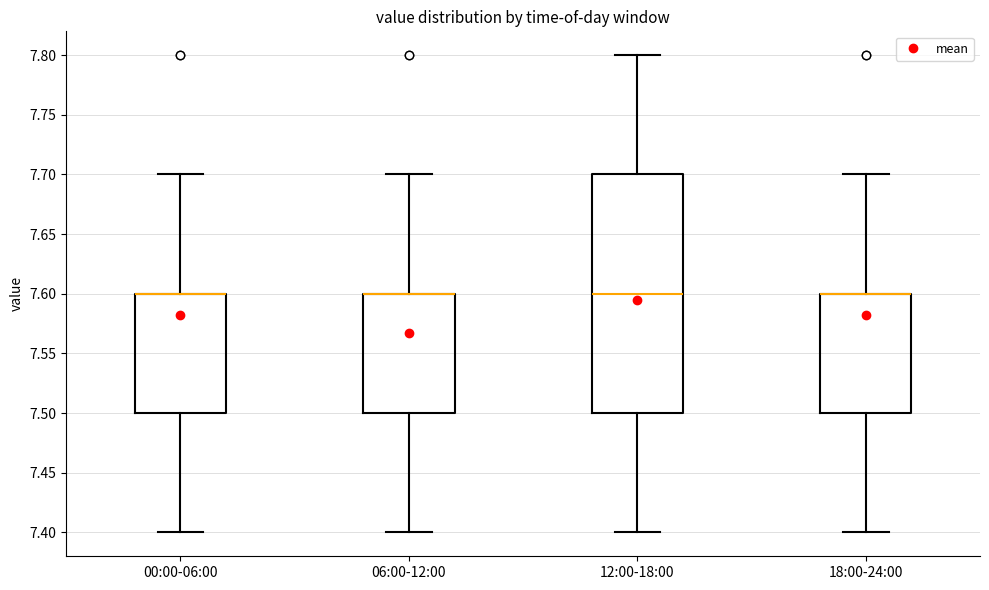

Reading left to right, transcribe this box plot: for each box, give where its median line is, the range the box spans, and where its two whiskers end, as read against the y-axis. The values are not printed on the chart, so give them approximately, as read against the axis.

00:00-06:00: median 7.6 (drawn on the box's upper edge), box 7.5 to 7.6, whiskers 7.4 to 7.7
06:00-12:00: median 7.6 (drawn on the box's upper edge), box 7.5 to 7.6, whiskers 7.4 to 7.7
12:00-18:00: median 7.6, box 7.5 to 7.7, whiskers 7.4 to 7.8
18:00-24:00: median 7.6 (drawn on the box's upper edge), box 7.5 to 7.6, whiskers 7.4 to 7.7